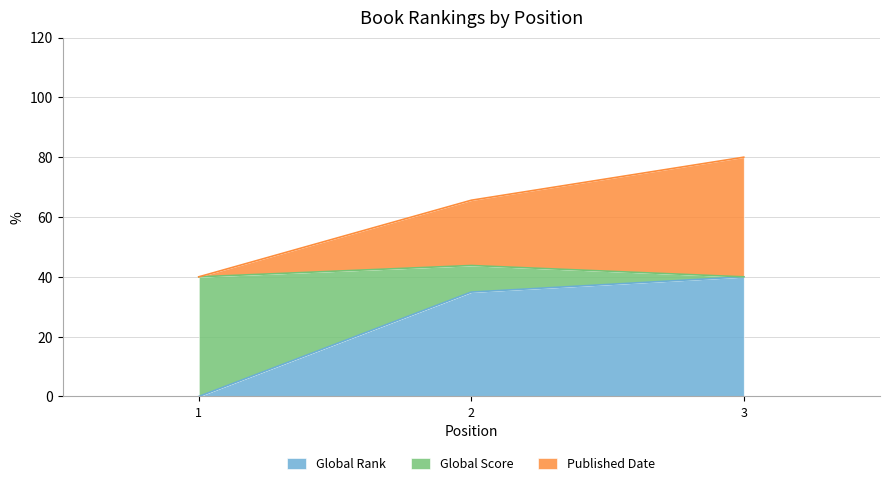

At which category is the sum across all series the highest?

3